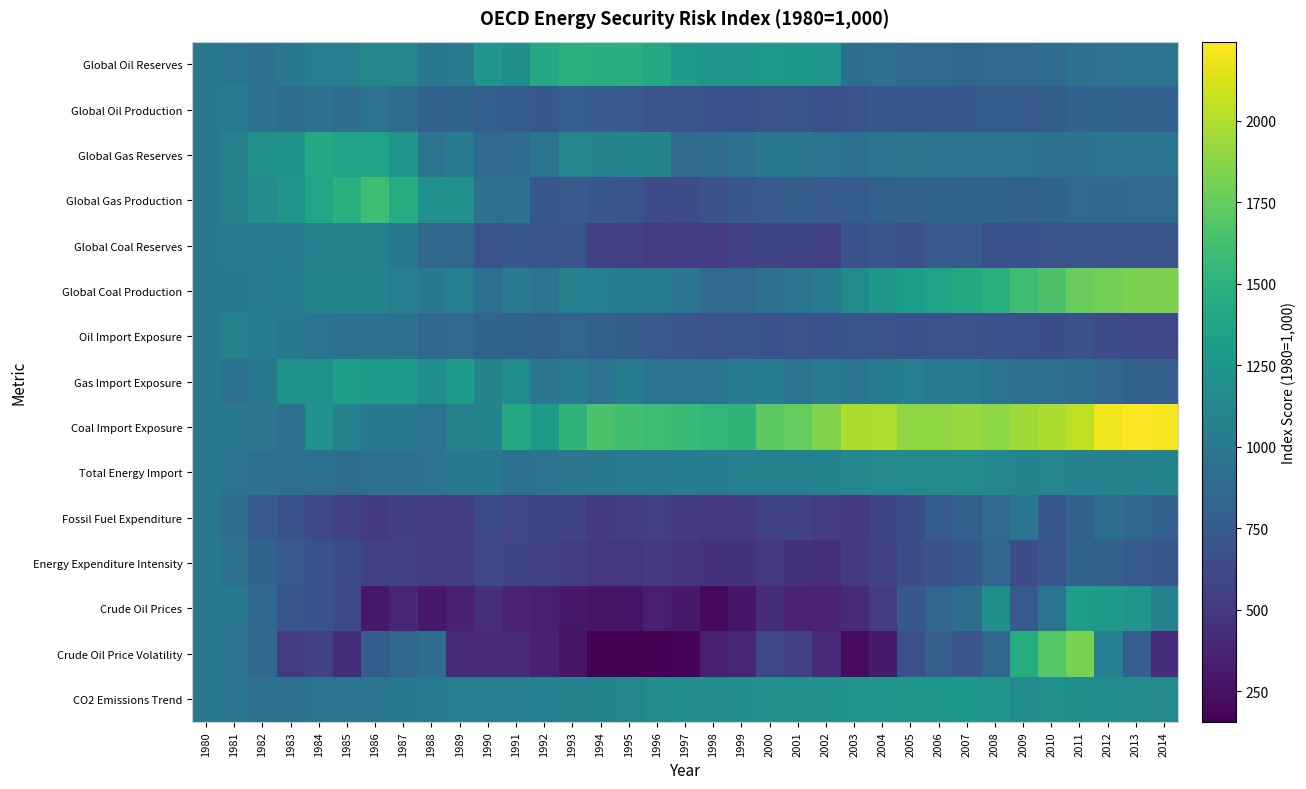

Count the number of data series in this chart.

15